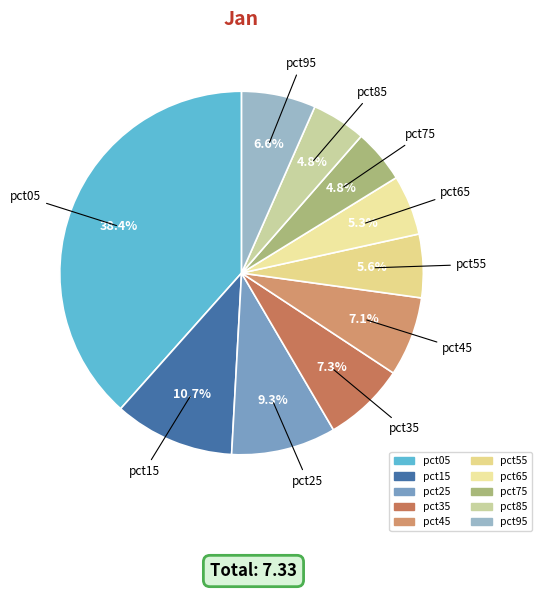

How many segments does this pie chart have?

10